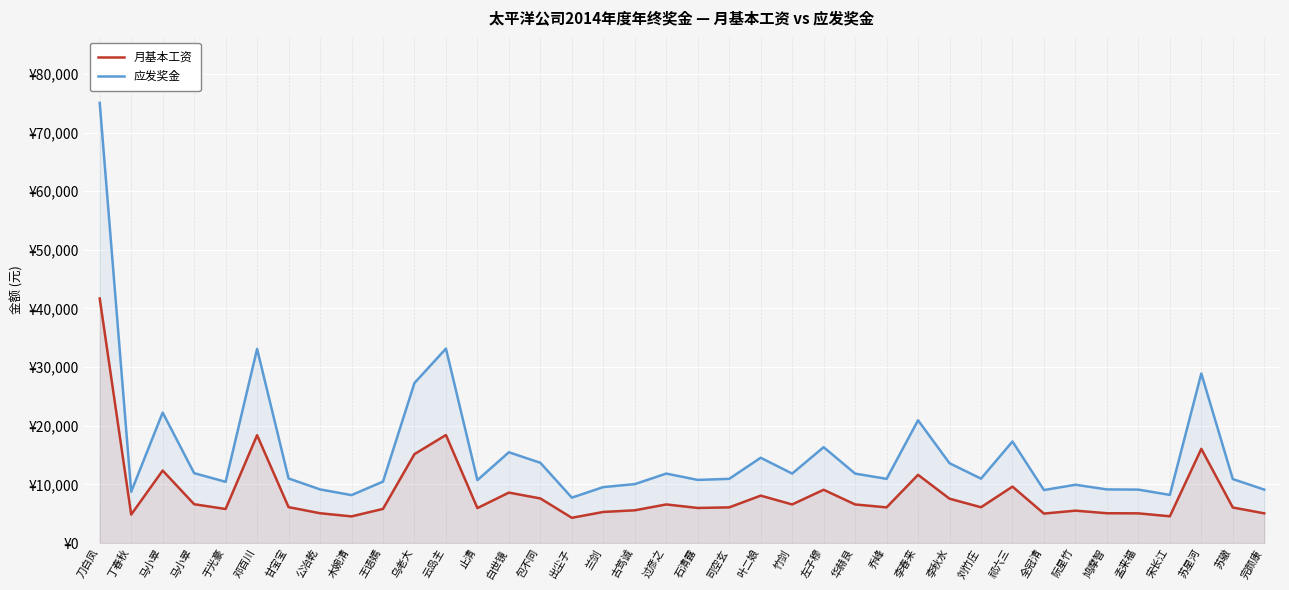

What is the total value across all series at 马小翠?

34608